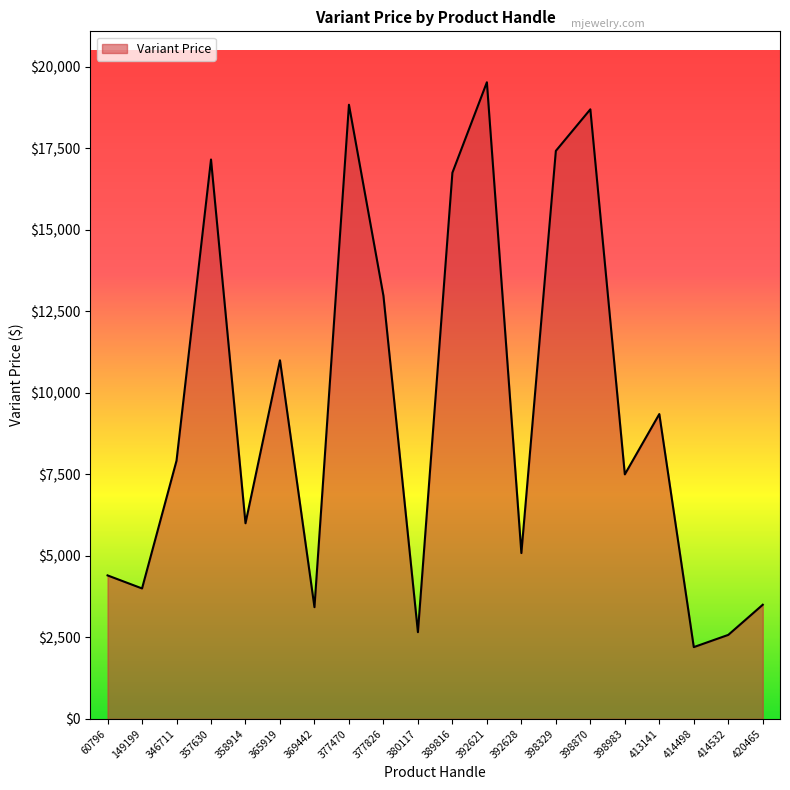

What is the difference between the maximum and minimum values?

17330